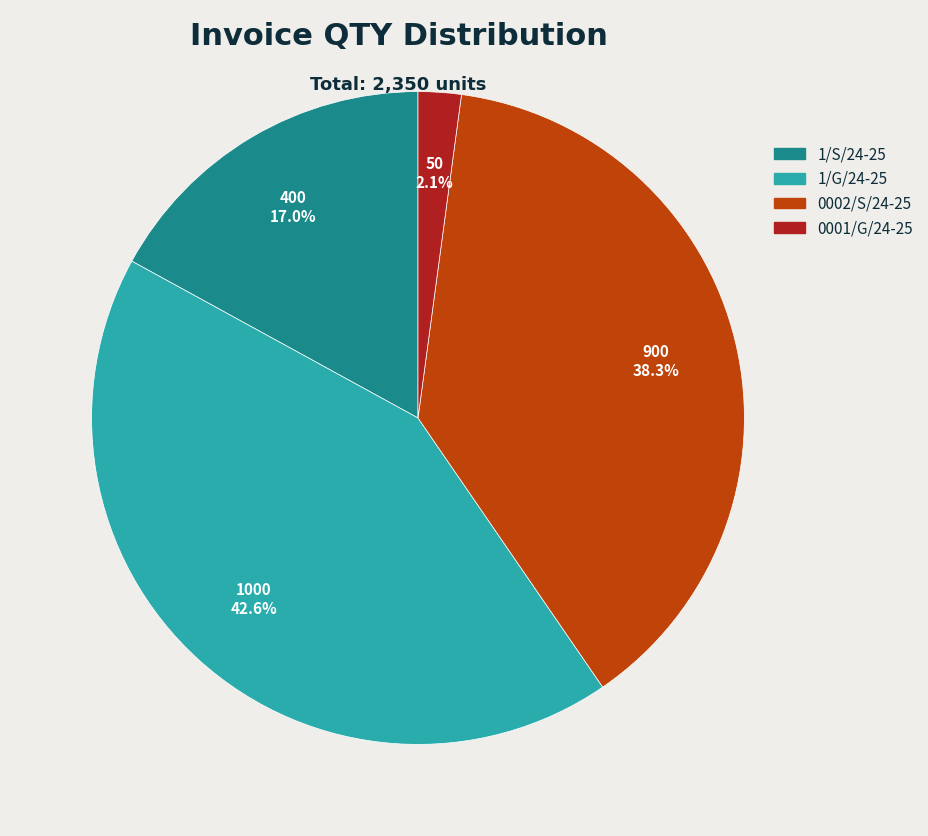

To the nearest percent, what is the difference between the largest and smallest slice percentages?

40%